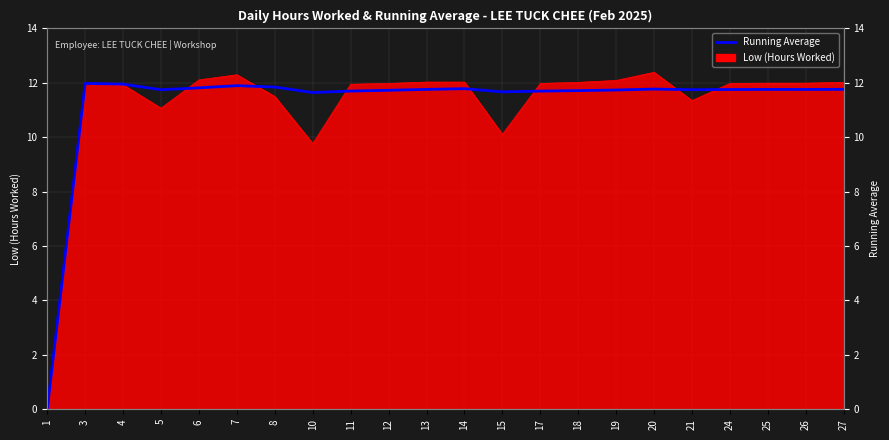

The value at 5 is 7.7. True or false?

False